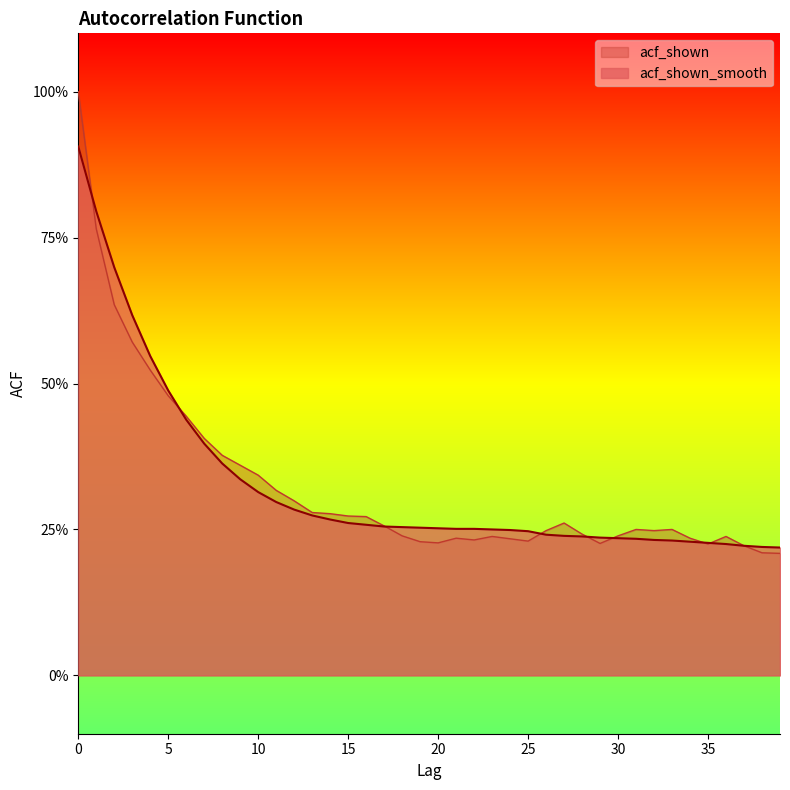

True or false: acf_shown has more than 0 interior local peaks.

True